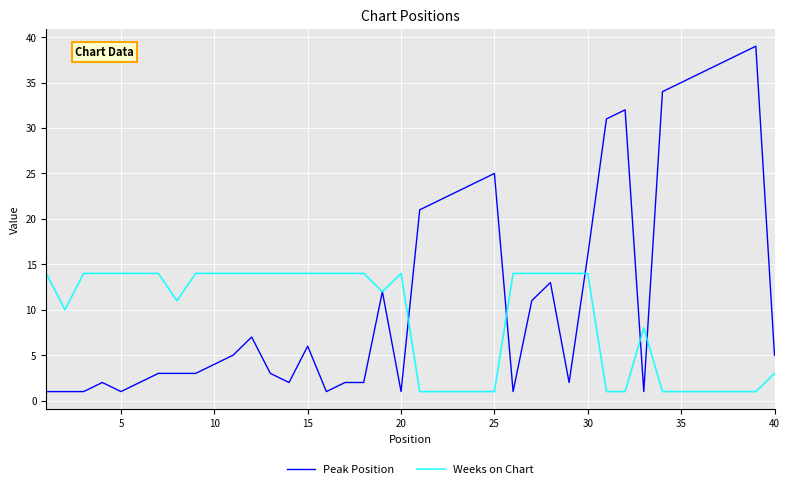

Which series has the widest spread of values?

Peak Position